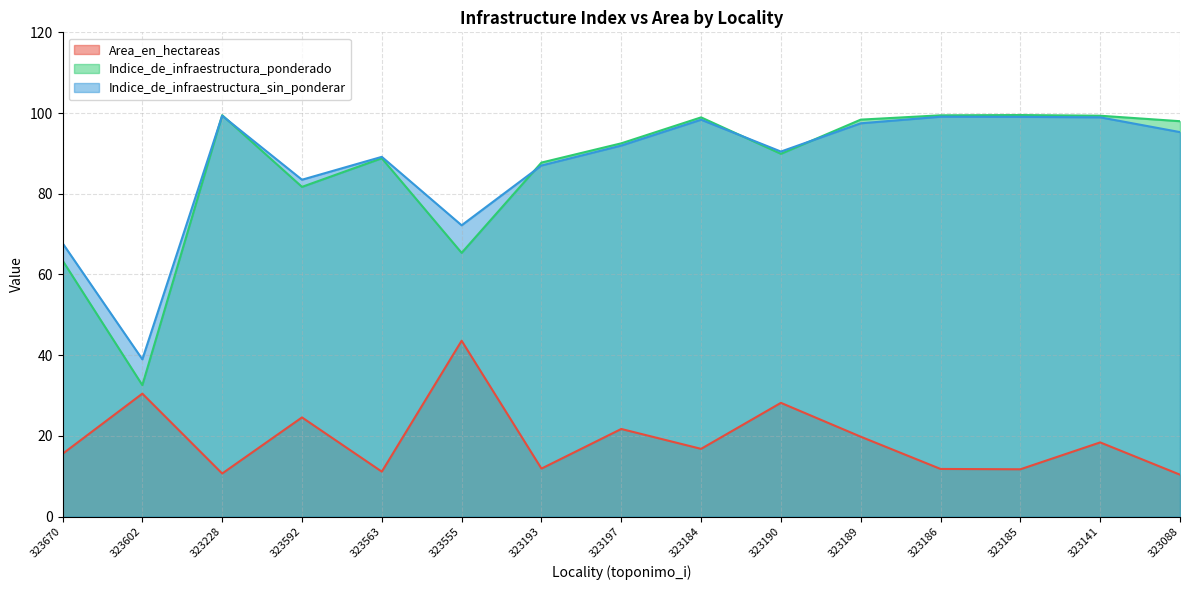

At which label is Indice_de_infraestructura_sin_ponderar closest to 69?

323670